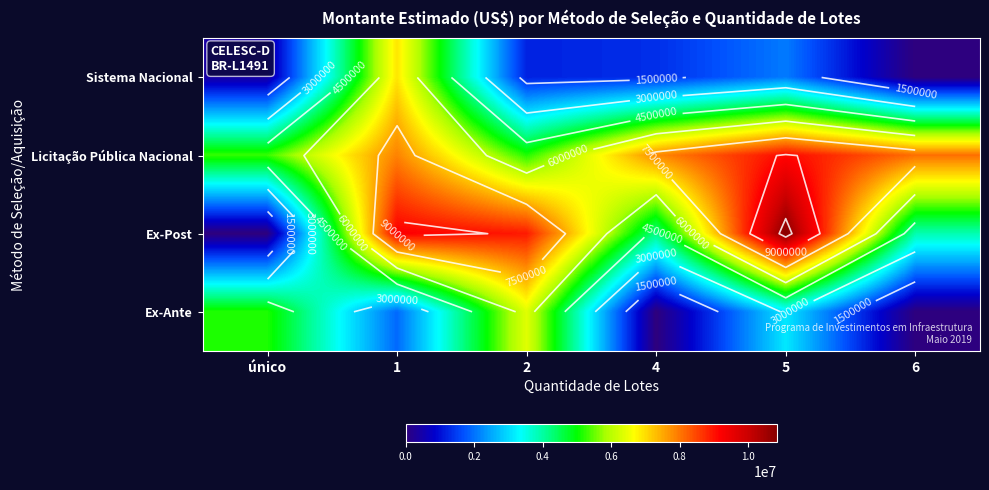

What is the difference between the maximum and minimum values in the Sistema Nacional series?

6889862.4